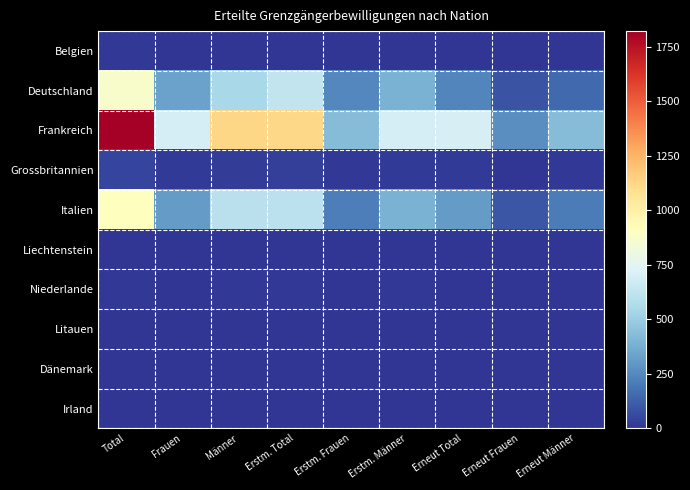

How many series are shown in this chart?

10